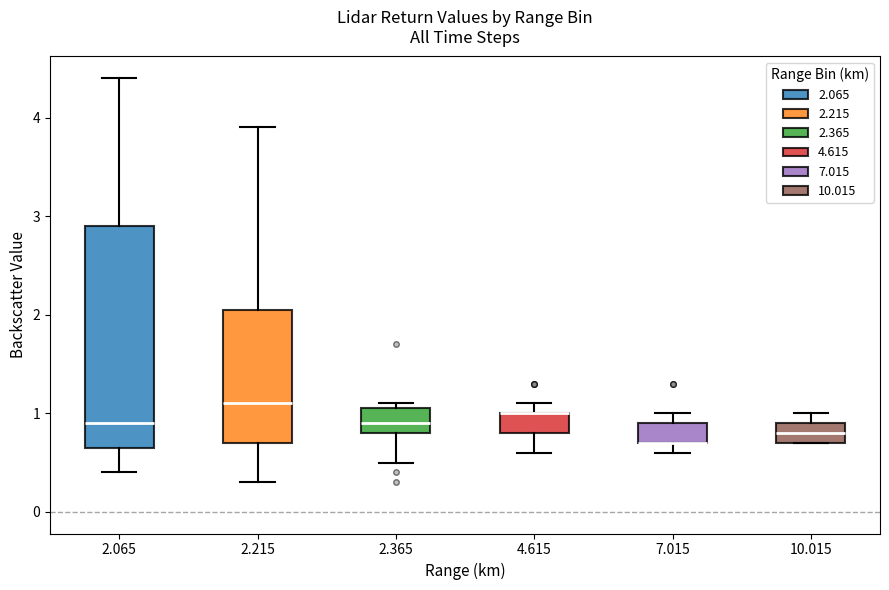

Reading left to right, read every box against the y-axis: the position of its median line, the range the box covers, and the ends of its whiskers. The values are not printed on the chart, so give them approximately, as read against the axis.

2.065: median 0.9, box 0.7 to 2.9, whiskers 0.4 to 4.4
2.215: median 1.1, box 0.7 to 2.1, whiskers 0.3 to 3.9
2.365: median 0.9, box 0.8 to 1.1, whiskers 0.5 to 1.1 (just above the box's upper edge)
4.615: median 1.0 (drawn on the box's upper edge), box 0.8 to 1.0, whiskers 0.6 to 1.1
7.015: median 0.7 (drawn on the box's lower edge), box 0.7 to 0.9, whiskers 0.6 to 1.0
10.015: median 0.8, box 0.7 to 0.9, whiskers 0.7 to 1.0